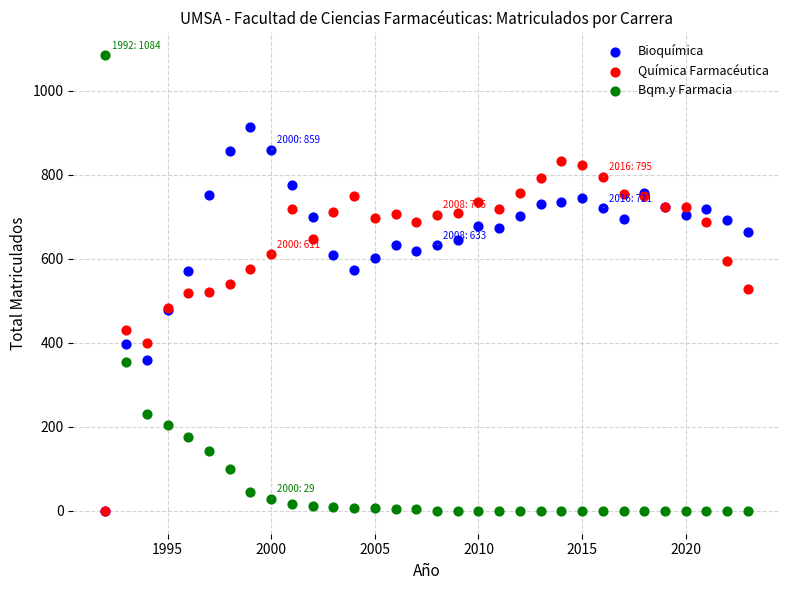

Which series reaches the maximum Y coordinate?

Bqm.y Farmacia